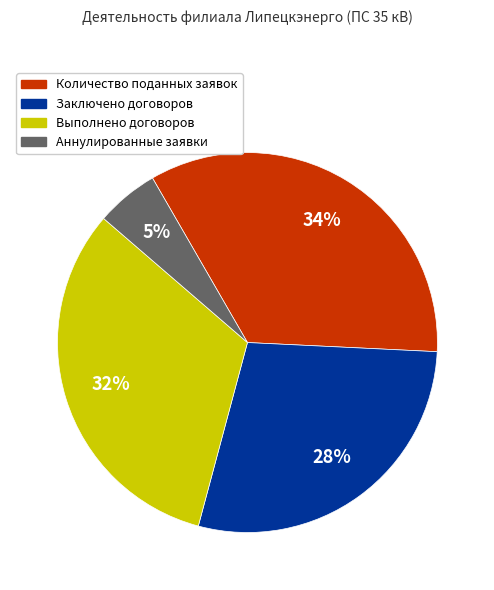

Is the sum of Аннулированные заявки and Выполнено договоров greater than half?

No